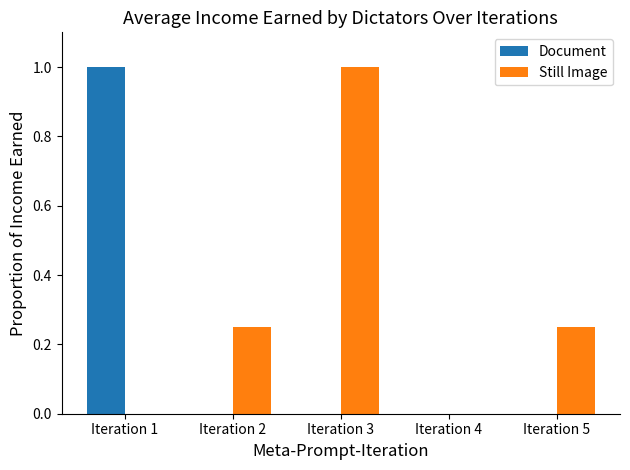

Which series has the largest total across all categories?

Still Image